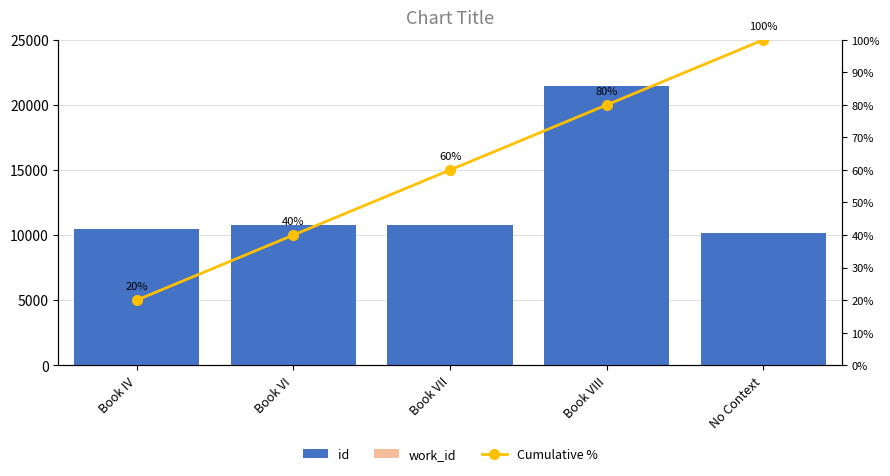

What is the spread (max minus min) of values at Book IV?

10435